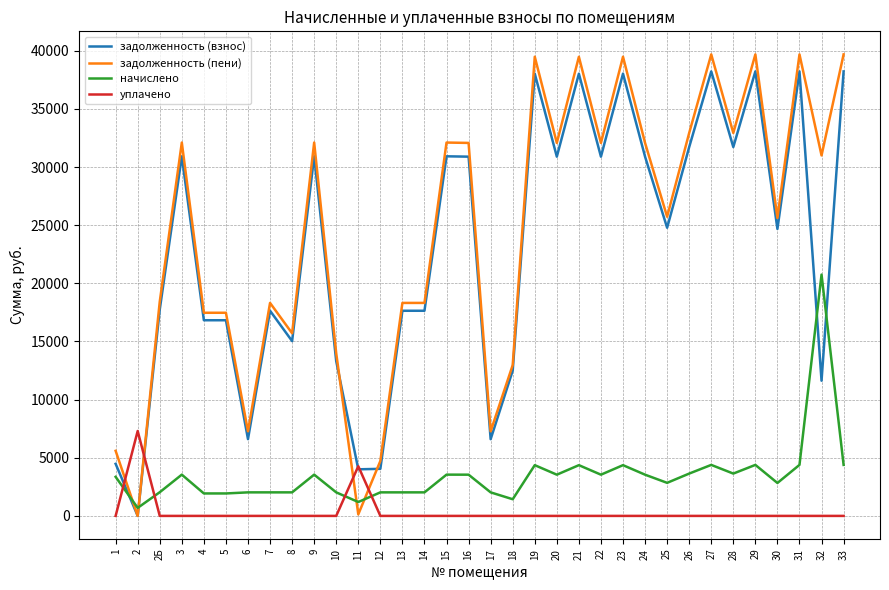

Is the value of задолженность (взнос) at 20 greater than the value of уплачено at 28?

Yes